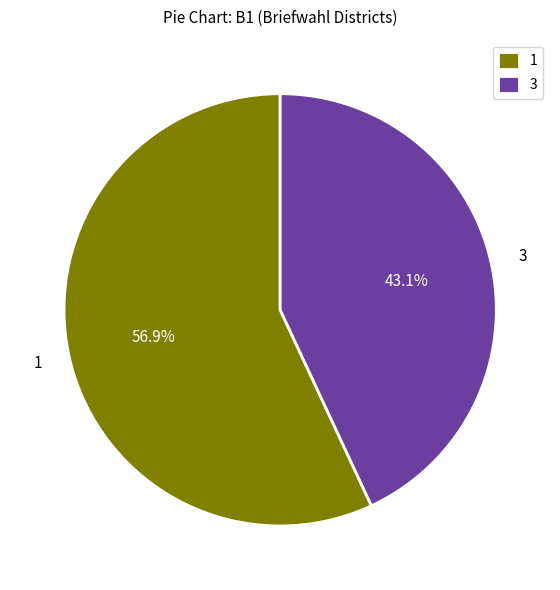

How many segments does this pie chart have?

2